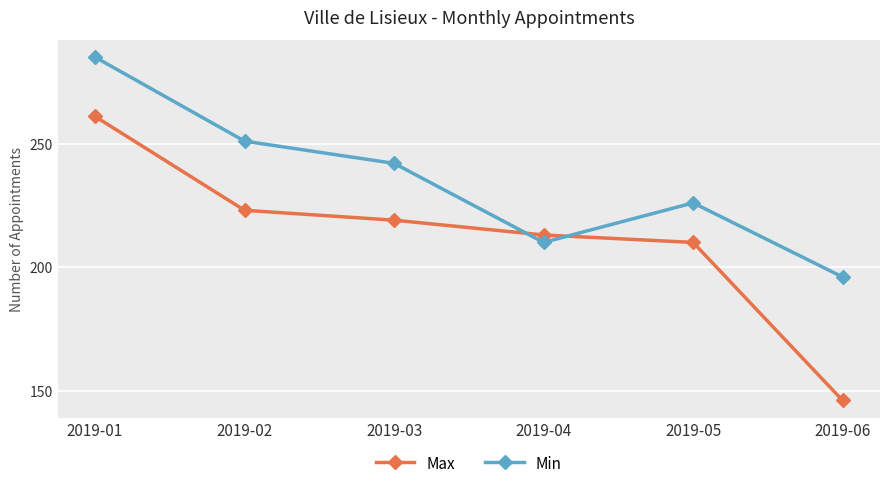

At which category is the sum across all series the highest?

2019-01